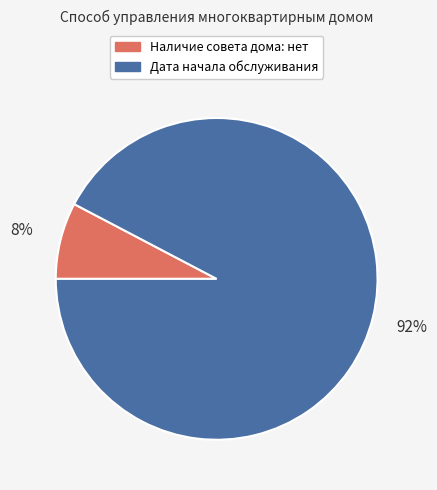

Between Дата начала обслуживания and Наличие совета дома: нет, which is larger?

Дата начала обслуживания